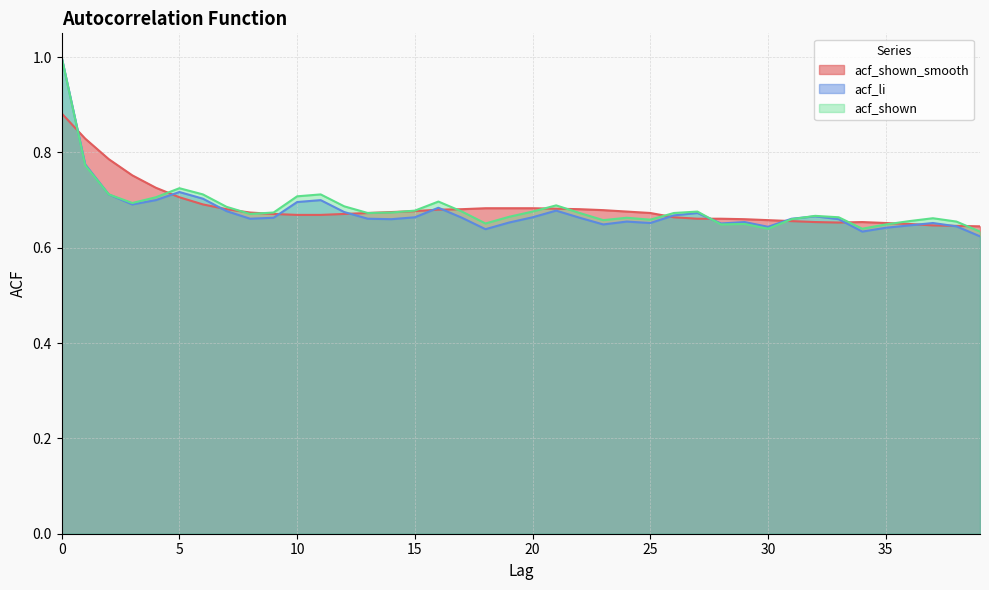

Reading left to right, what are all the values shown in this chart?

acf_shown_smooth: 0.9	0.8	0.8	0.8	0.7	0.7	0.7	0.7	0.7	0.7	0.7	0.7	0.7	0.7	0.7	0.7	0.7	0.7	0.7	0.7	0.7	0.7	0.7	0.7	0.7	0.7	0.7	0.7	0.7	0.7	0.7	0.7	0.7	0.7	0.7	0.7	0.7	0.6	0.6	0.6
acf_li: 1.0	0.8	0.7	0.7	0.7	0.7	0.7	0.7	0.7	0.7	0.7	0.7	0.7	0.7	0.7	0.7	0.7	0.7	0.6	0.7	0.7	0.7	0.7	0.6	0.7	0.7	0.7	0.7	0.7	0.7	0.6	0.7	0.7	0.7	0.6	0.6	0.6	0.7	0.6	0.6
acf_shown: 1.0	0.8	0.7	0.7	0.7	0.7	0.7	0.7	0.7	0.7	0.7	0.7	0.7	0.7	0.7	0.7	0.7	0.7	0.7	0.7	0.7	0.7	0.7	0.7	0.7	0.7	0.7	0.7	0.6	0.7	0.6	0.7	0.7	0.7	0.6	0.6	0.7	0.7	0.7	0.6